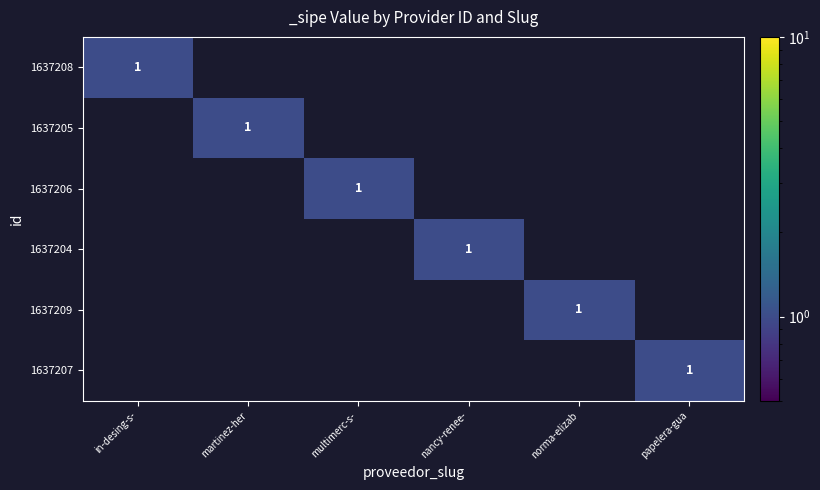

What is the maximum value for 1637205?

1